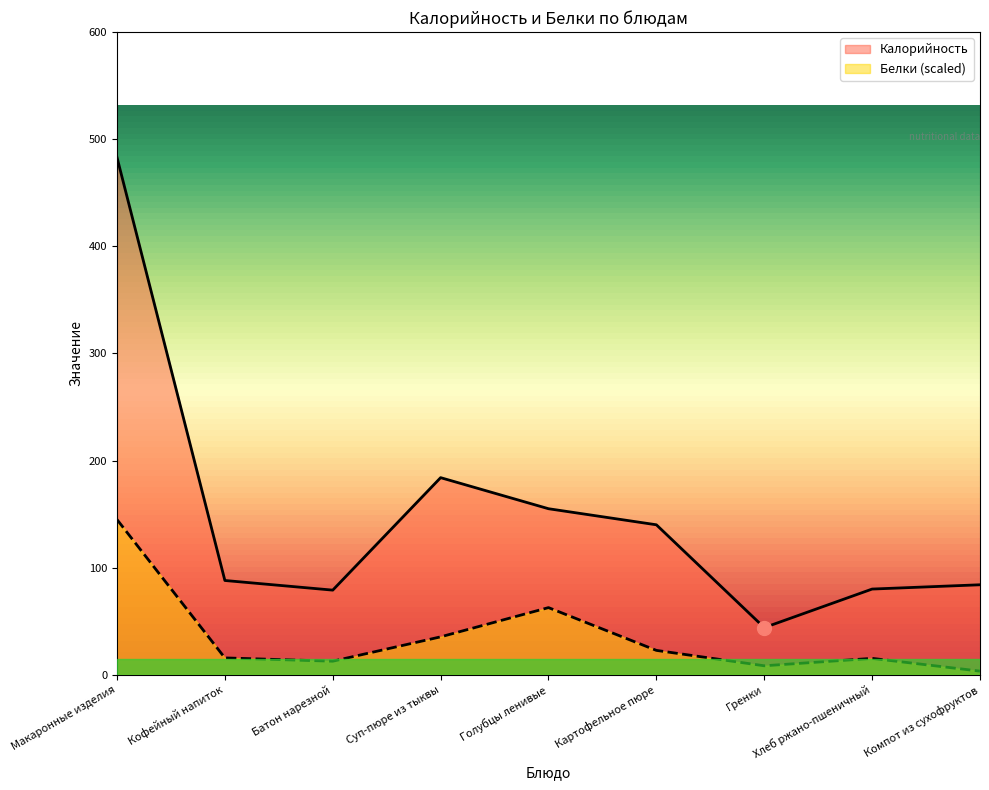

True or false: Белки and Калорийность intersect in this chart.

False